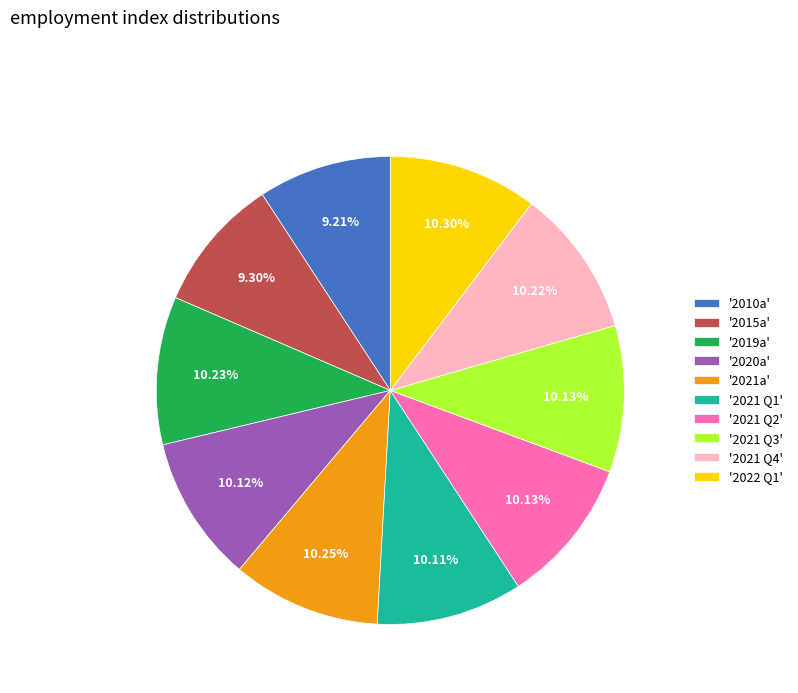

Do '2015a' and '2021 Q1' together represent more than half of the pie?

No